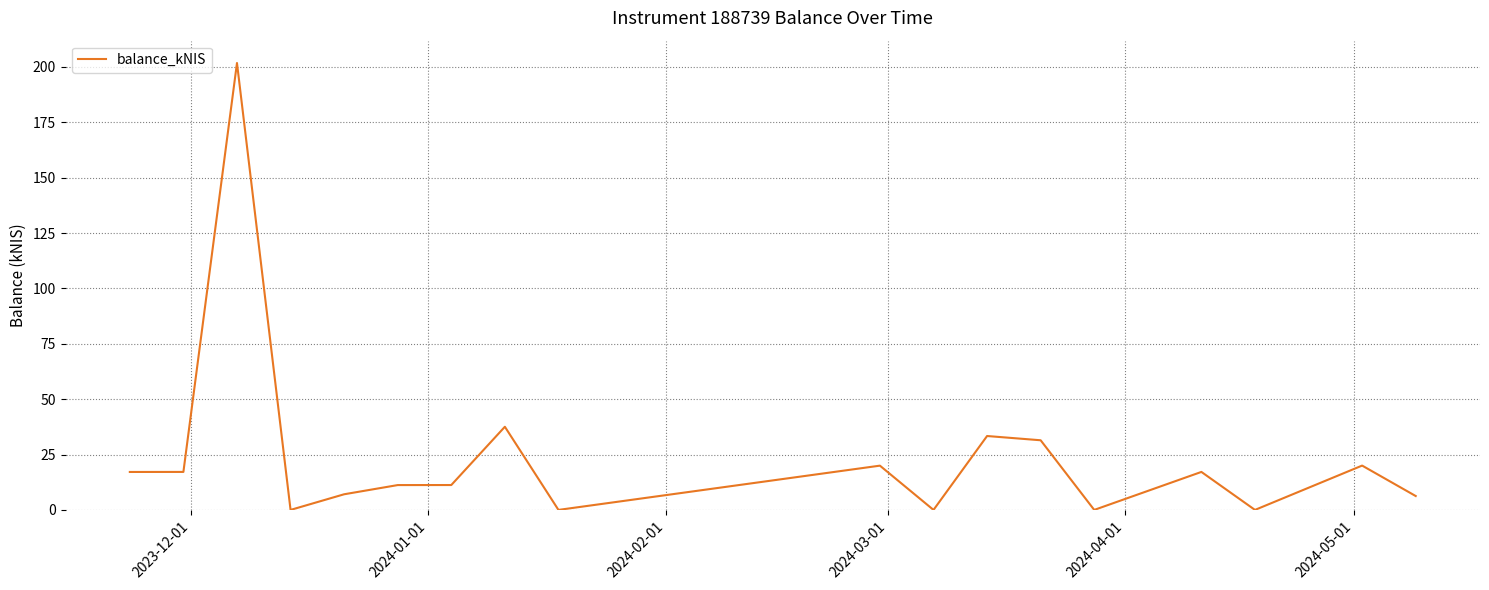

What is the maximum value shown in the chart?

201.8